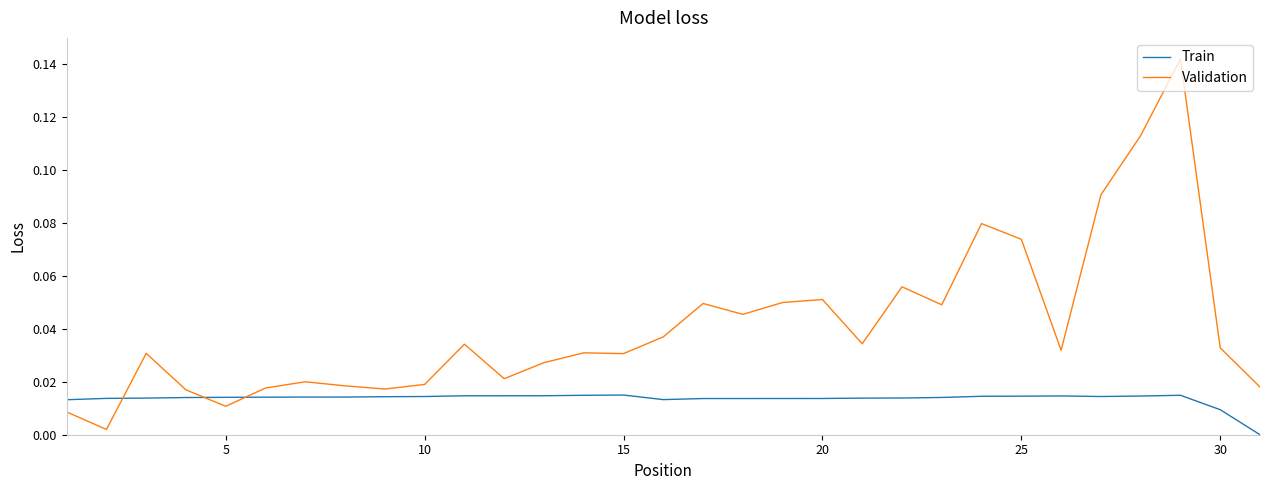

List the series in order of their peak value, highest first.

Validation, Train